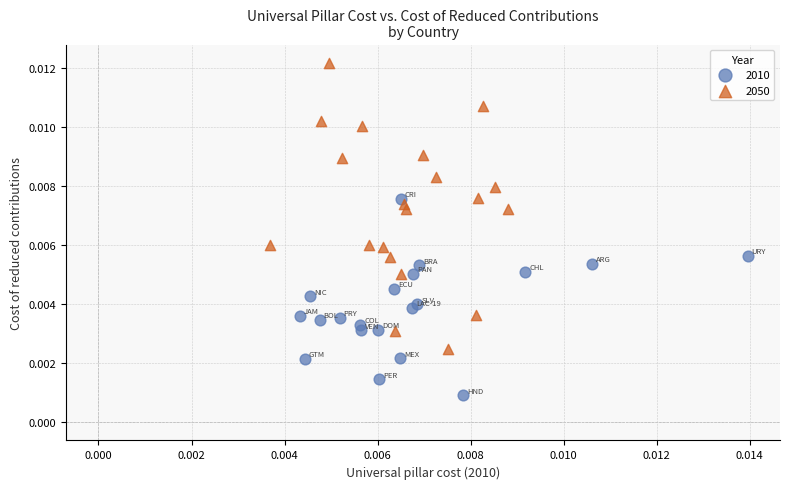

What are all the series names shown in the legend?

2010, 2050